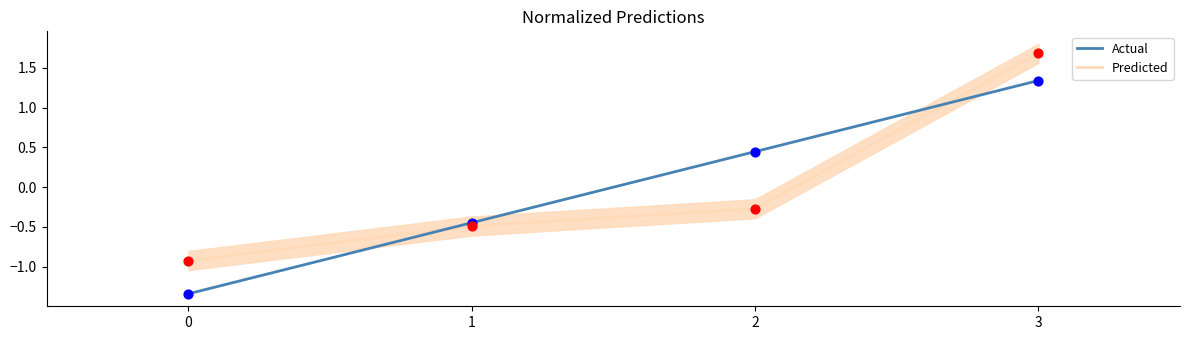

At which category is the sum across all series the highest?

3